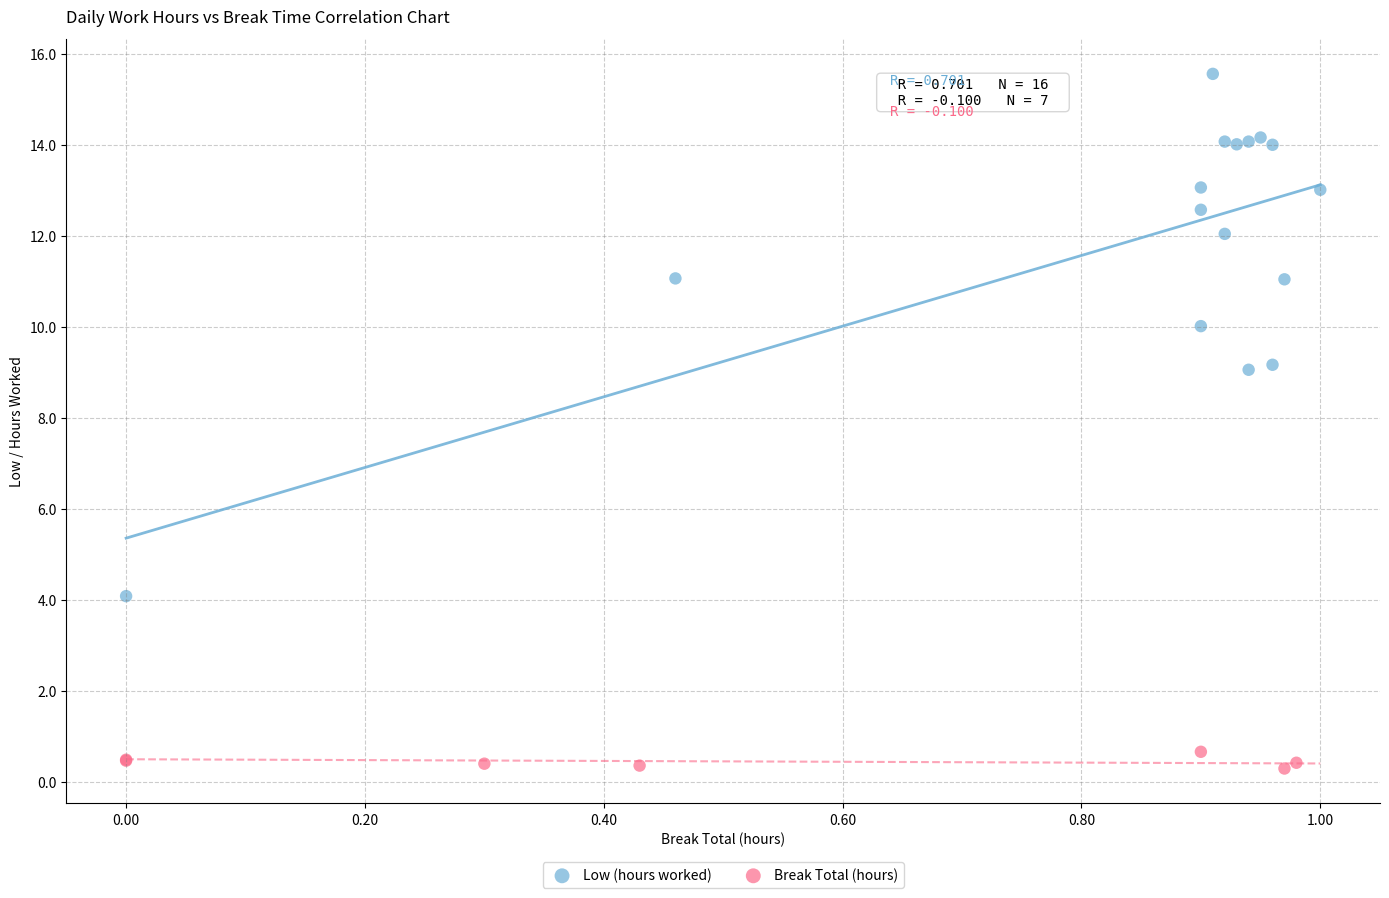

Which series contains the highest Y value?

Low (hours worked)